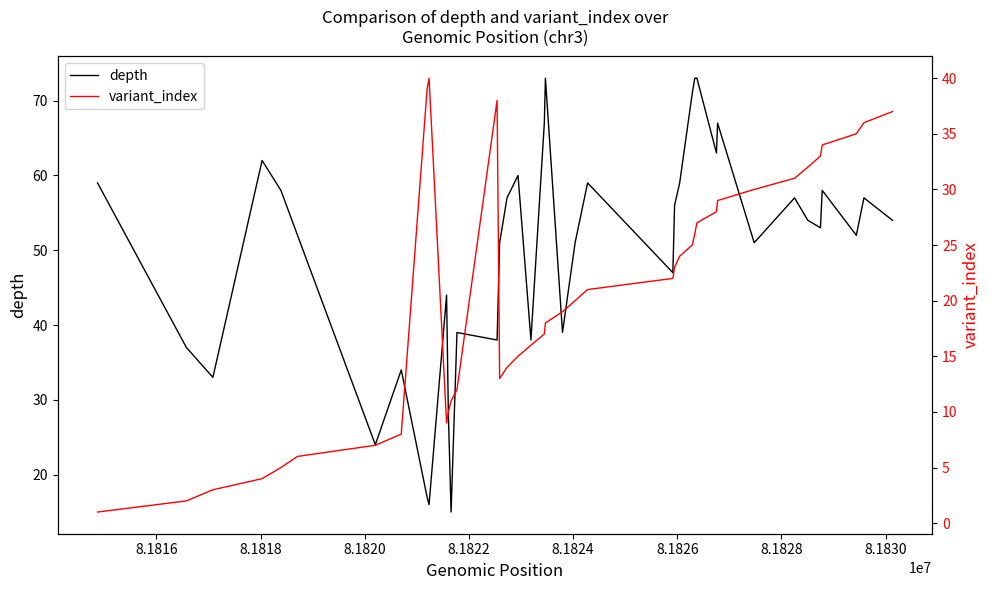

At how many categories does at least one series exceed 58?

12